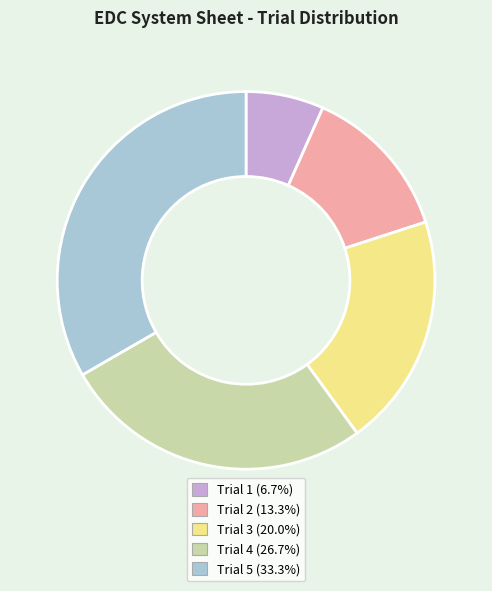

Is it true that Trial 3 is 20% of the pie?

True